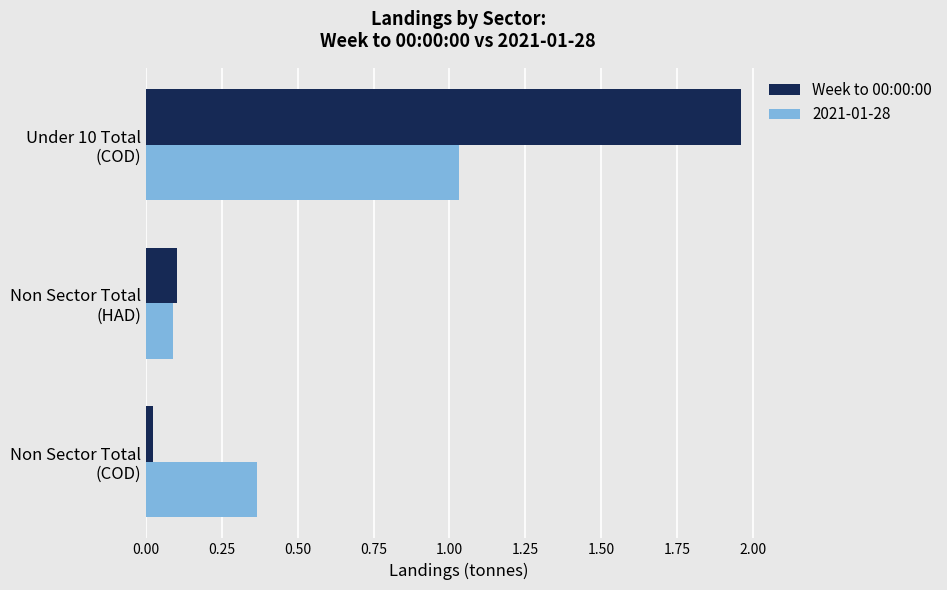

What is the average value of the Week to 00:00:00 series?

0.7